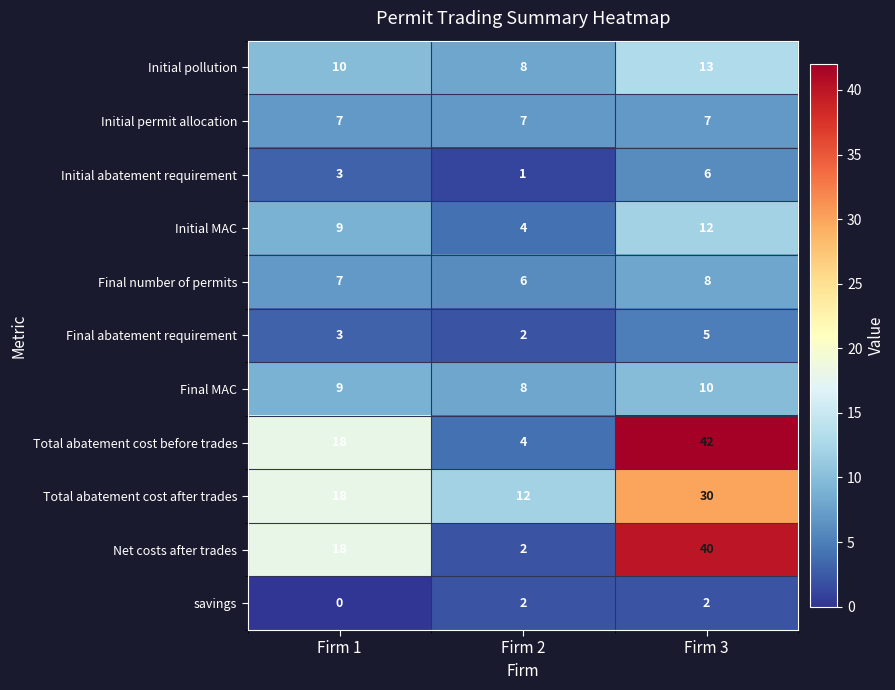

Rank the series by their maximum value, from highest to lowest.

Total abatement cost before trades, Net costs after trades, Total abatement cost after trades, Initial pollution, Initial MAC, Final MAC, Final number of permits, Initial permit allocation, Initial abatement requirement, Final abatement requirement, savings